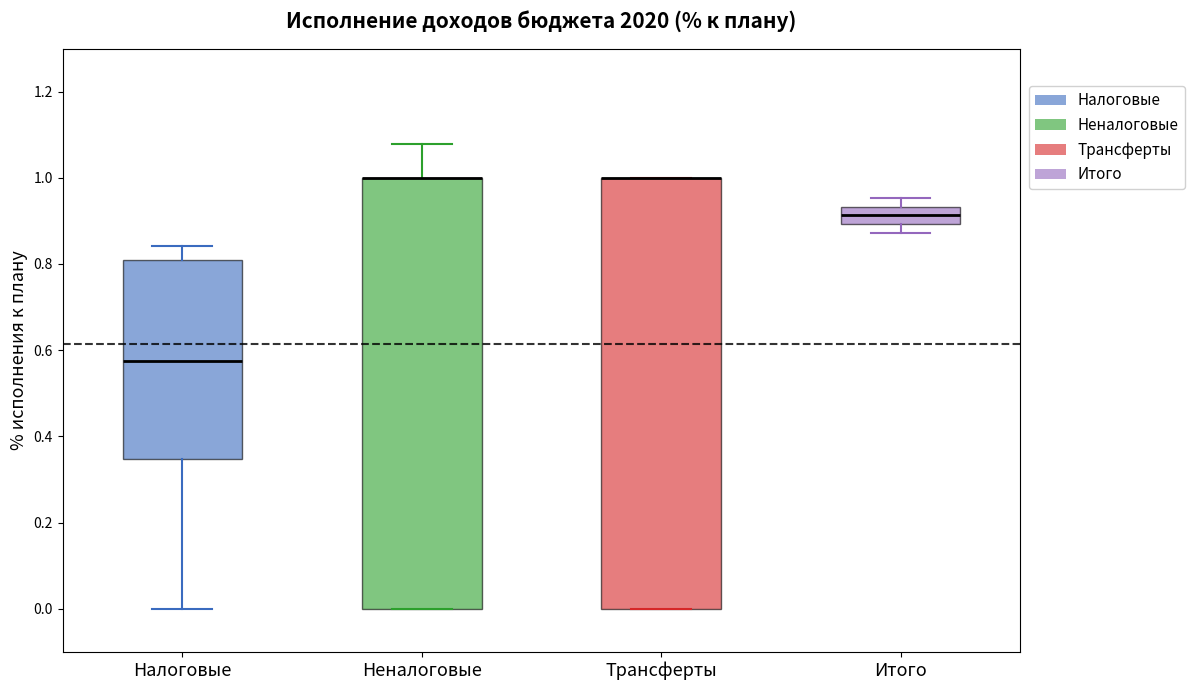

Where is the lower edge of the box for Налоговые on the y-axis? The values are not printed on the chart, so give them approximately, as read against the axis.

0.34